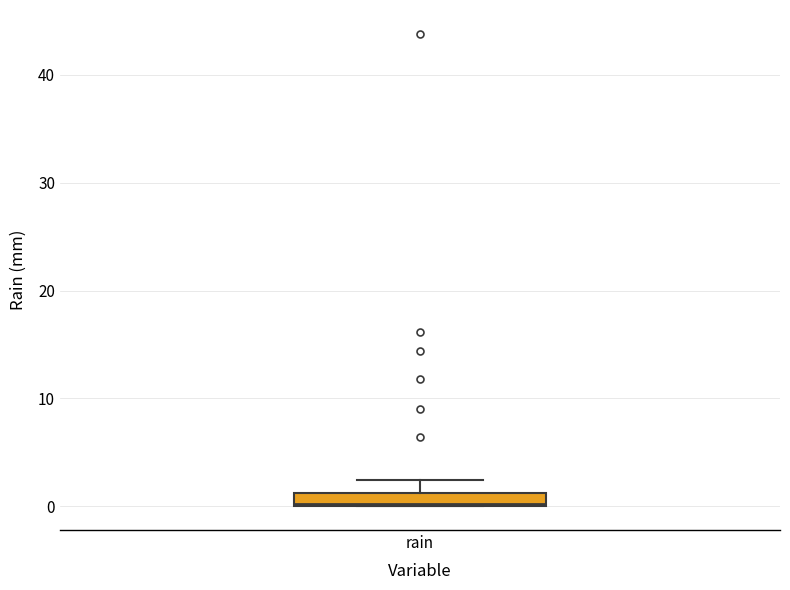

Where is the lower edge of the box for rain on the y-axis? The values are not printed on the chart, so give them approximately, as read against the axis.

0